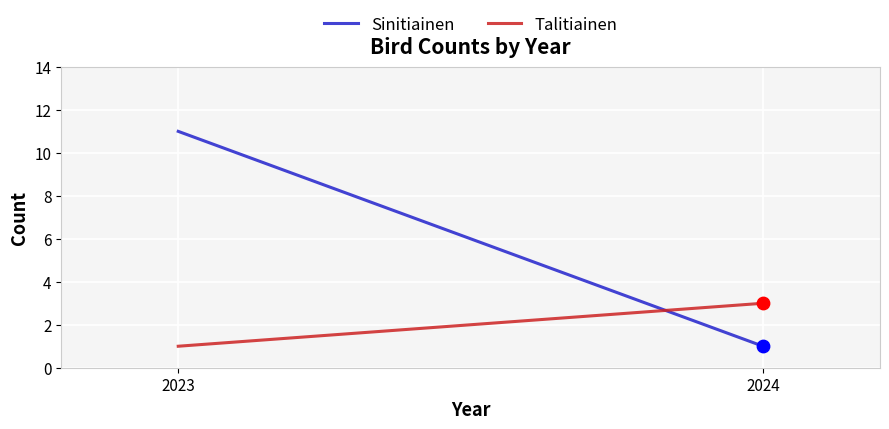

Which series reaches the maximum Y coordinate?

Sinitiainen